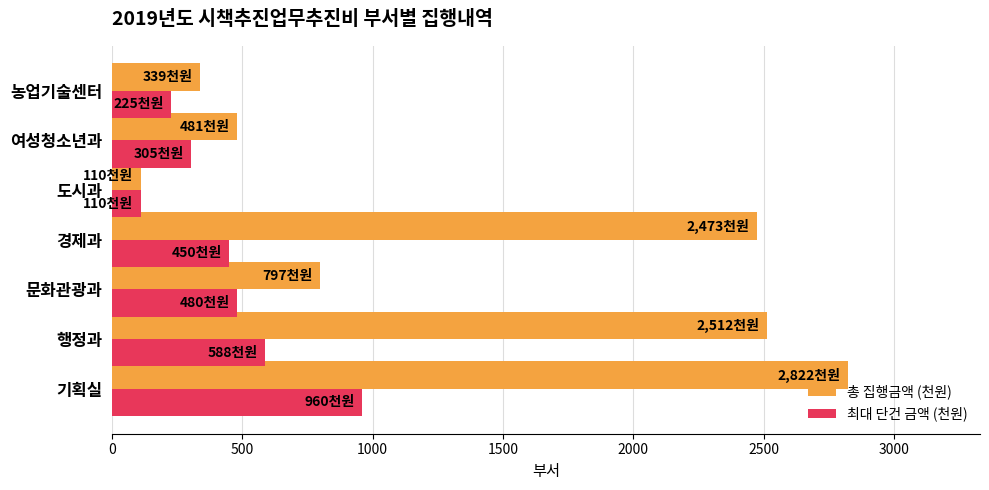

At 문화관광과, list the series in order from largest to smallest.

총 집행금액 (천원), 최대 단건 금액 (천원)